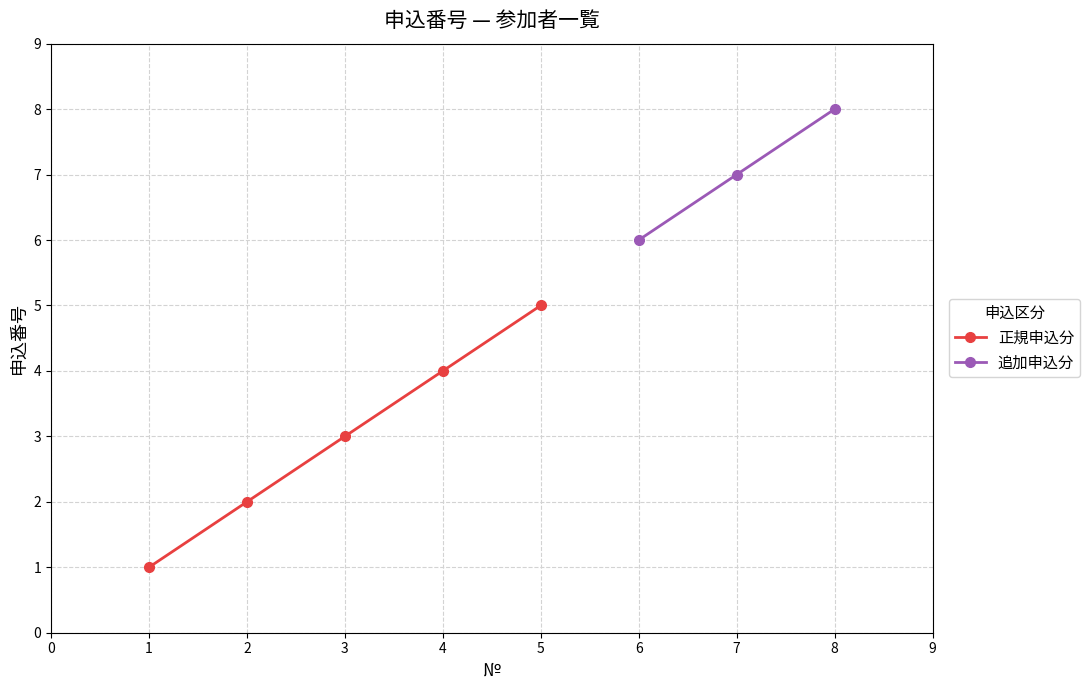

What is the highest value of the 正規申込分 series?

5